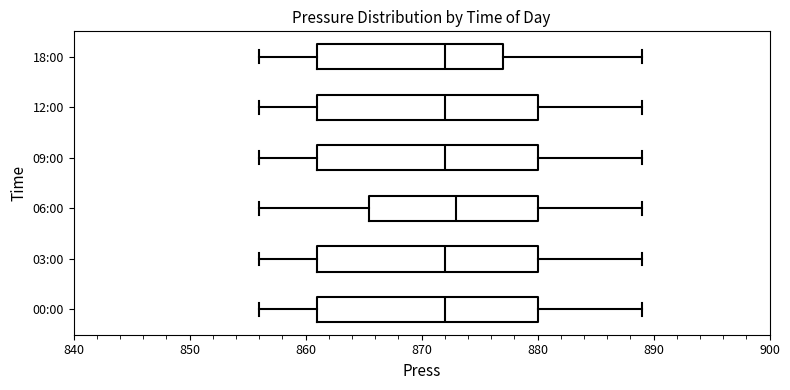

Reading bottom to top, read every box against the x-axis: the position of its median line, the range the box covers, and the ends of its whiskers. The values are not printed on the chart, so give them approximately, as read against the axis.

00:00: median 872, box 861 to 880, whiskers 856 to 889
03:00: median 872, box 861 to 880, whiskers 856 to 889
06:00: median 873, box 866 to 880, whiskers 856 to 889
09:00: median 872, box 861 to 880, whiskers 856 to 889
12:00: median 872, box 861 to 880, whiskers 856 to 889
18:00: median 872, box 861 to 877, whiskers 856 to 889